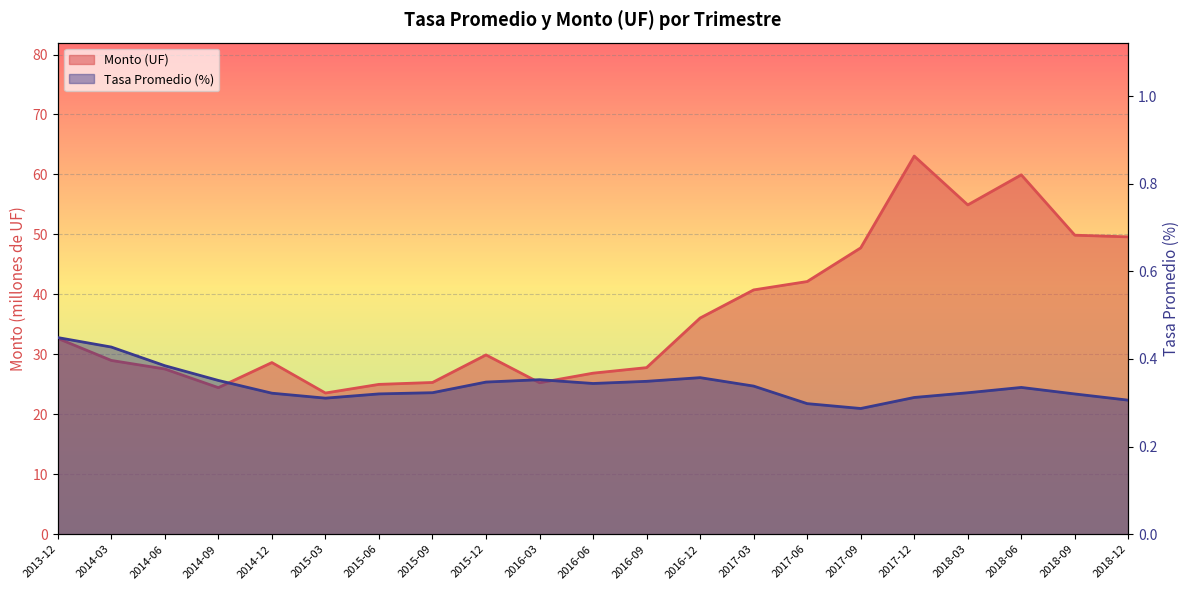

True or false: Tasa Promedio has more than 2 points higher than both neighbors.

True